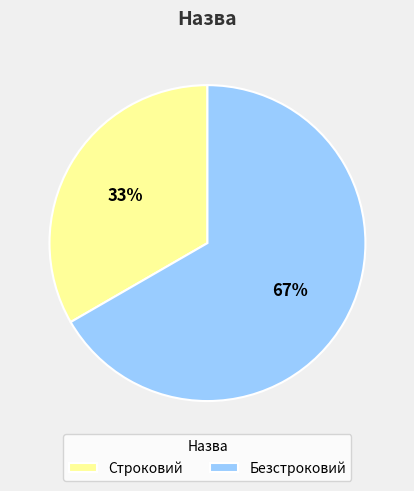

Which slice represents more than half of the pie?

Безстроковий